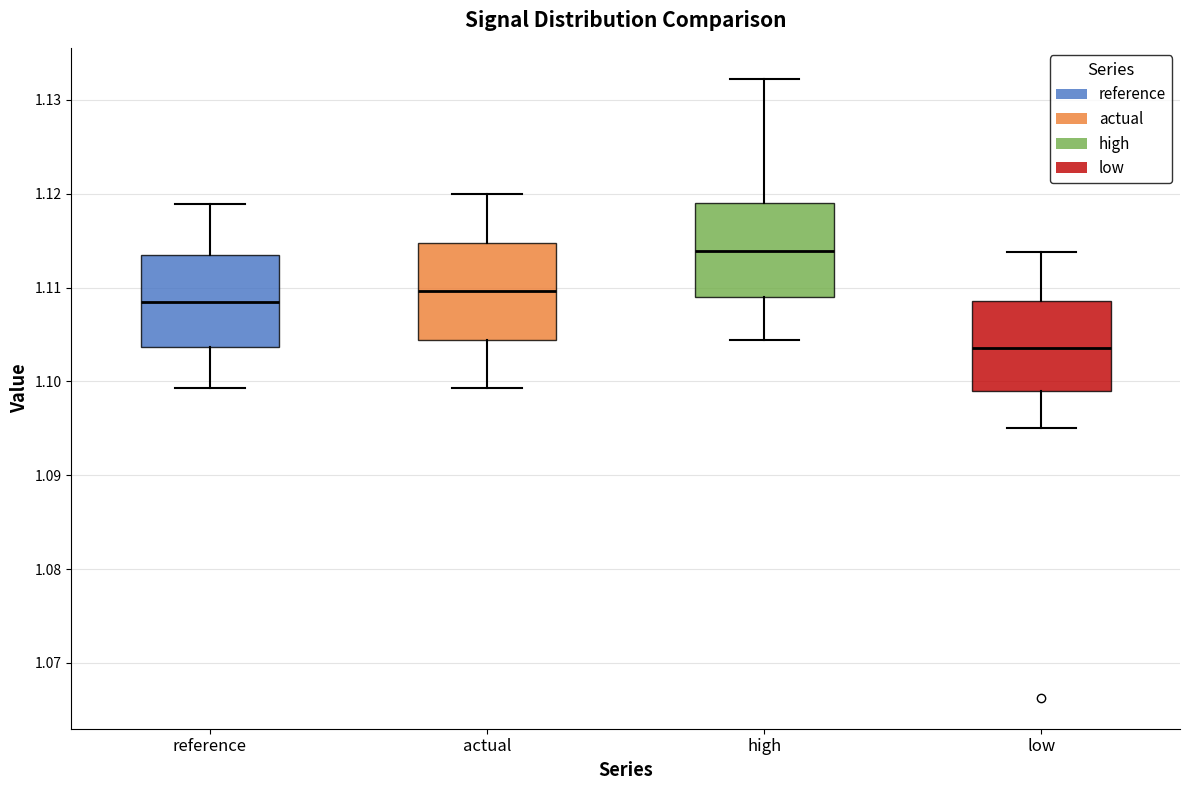

Reading left to right, transcribe this box plot: for each box, give where its median line is, the range the box spans, and where its two whiskers end, as read against the y-axis. The values are not printed on the chart, so give them approximately, as read against the axis.

reference: median 1.108, box 1.104 to 1.113, whiskers 1.099 to 1.119
actual: median 1.110, box 1.104 to 1.115, whiskers 1.099 to 1.120
high: median 1.114, box 1.109 to 1.119, whiskers 1.104 to 1.132
low: median 1.104, box 1.099 to 1.109, whiskers 1.095 to 1.114